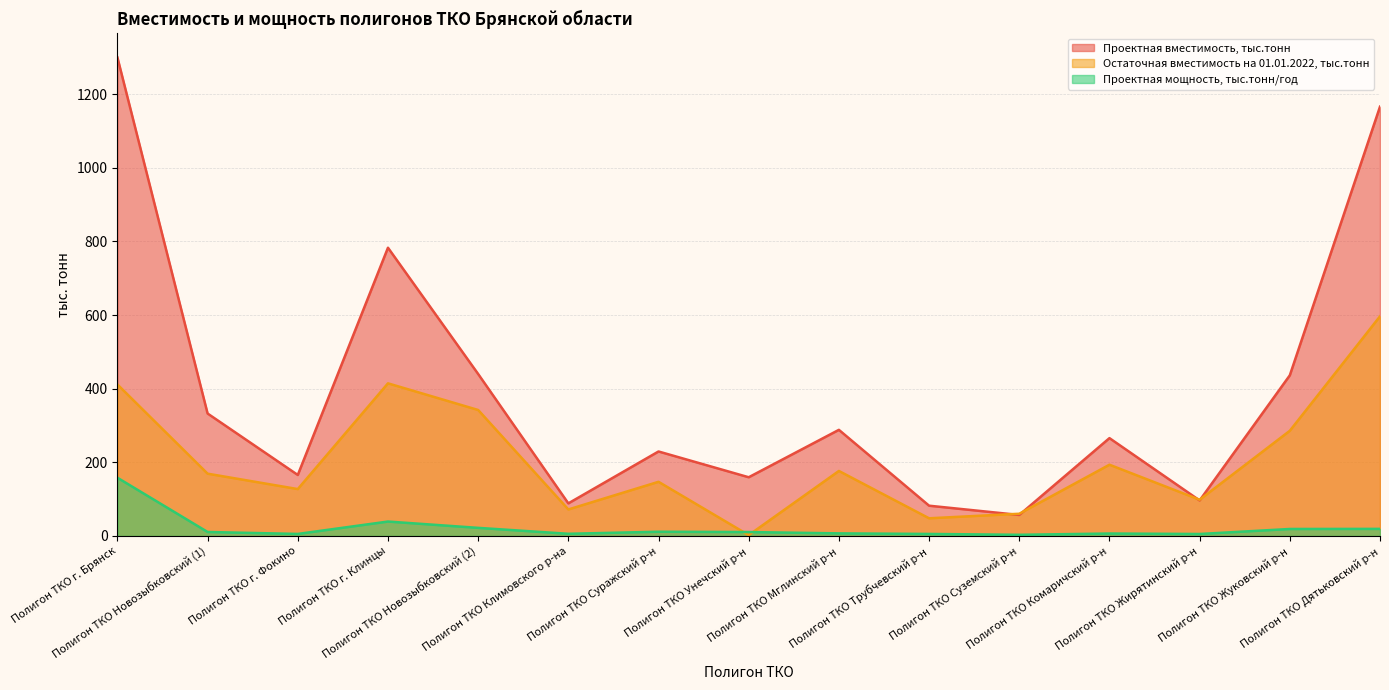

How many interior local valleys does the Проектная вместимость, тыс.тонн series have?

5